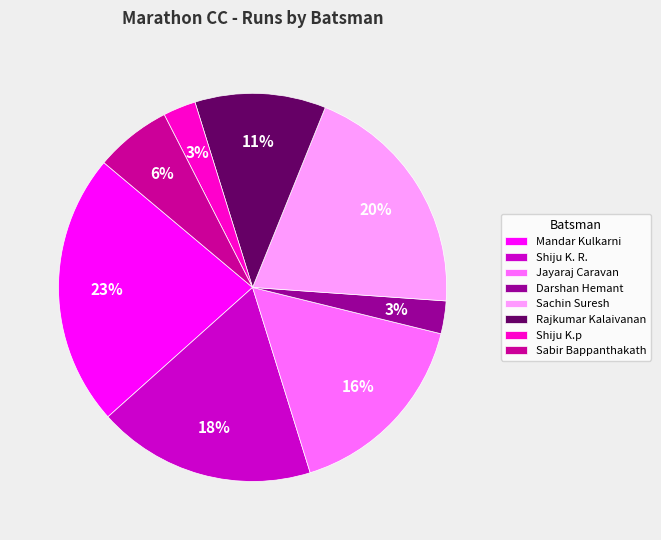

Do Mandar Kulkarni and Darshan Hemant together represent more than half of the pie?

No